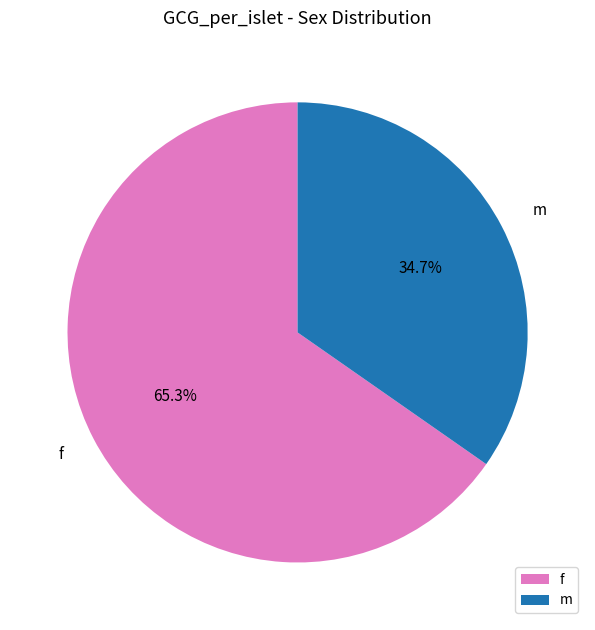

Is it true that f is 65% of the pie?

True